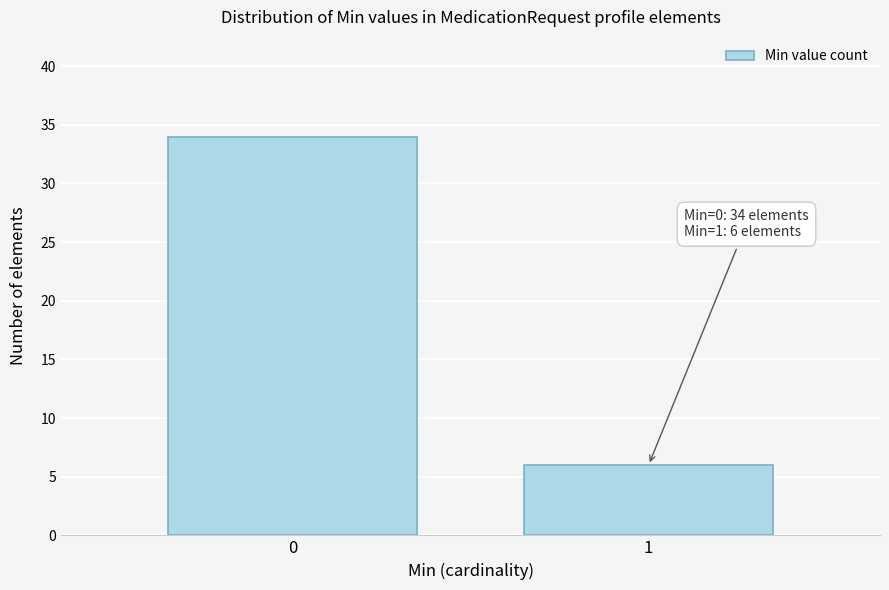

Reading left to right, transcribe all the data shown in this chart.

34	6